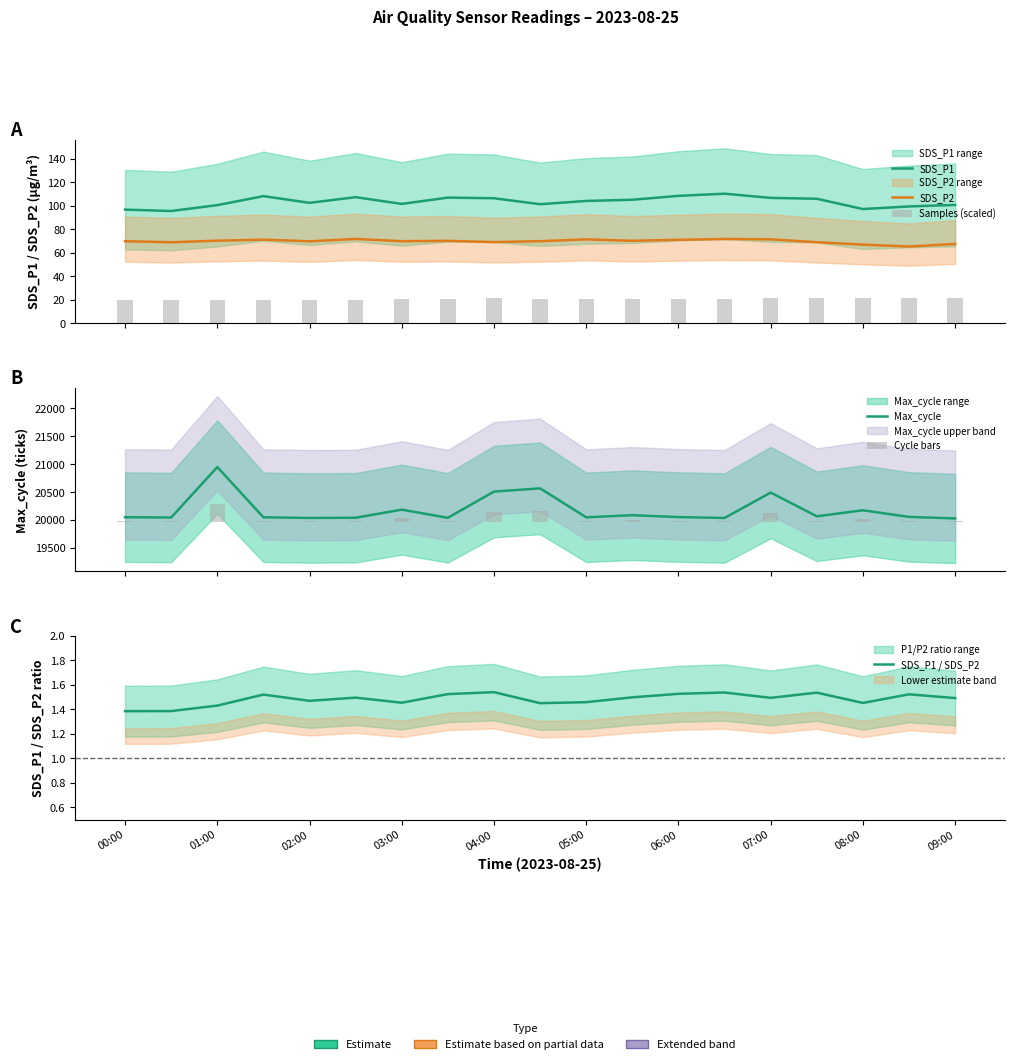

Rank the series at 03:00 from highest to lowest value.

Max_cycle, SDS_P1, SDS_P2, SDS_P1 / SDS_P2